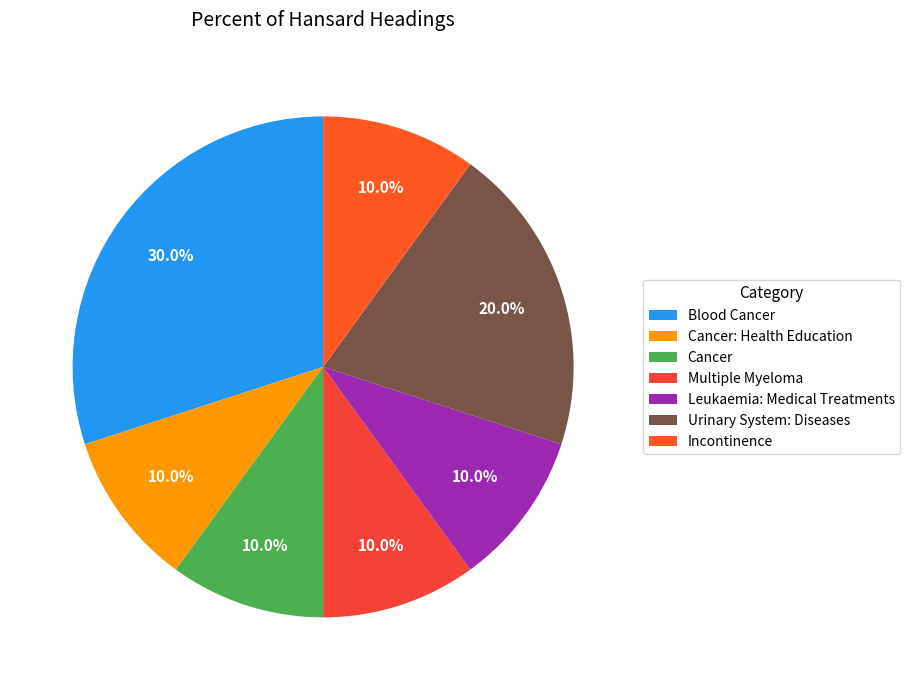

To the nearest percent, what portion does Blood Cancer represent?

30%